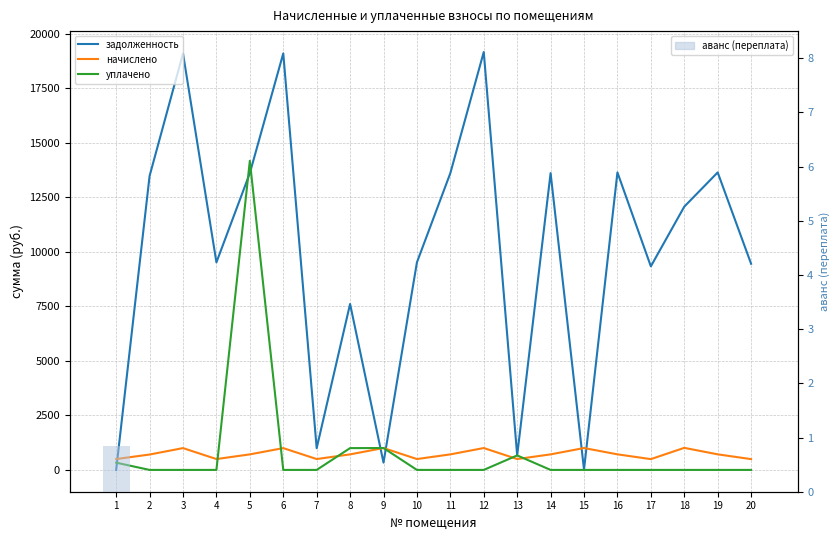

What is the value of the уплачено bar at the 18th from the left?

0.1